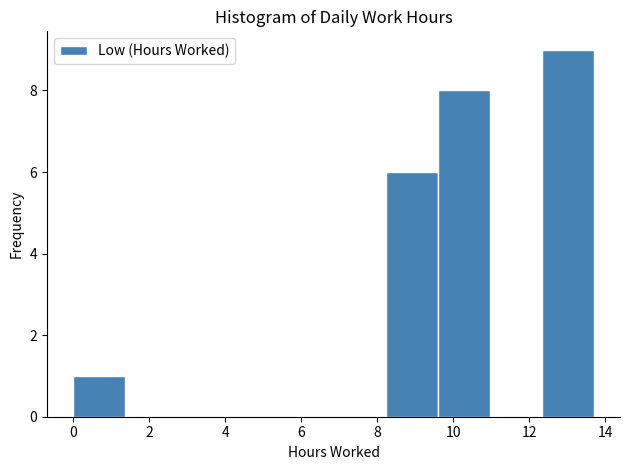

Reading left to right, list every bar in this chart as the range it spans on the x-axis followed by its height. Neither the bar edges nor the heights are printed on the chart, so give them approximately, as read against the axes.

0.0 to 1.4: 1
1.4 to 2.8: 0
2.8 to 4.2: 0
4.2 to 5.4: 0
5.4 to 6.8: 0
6.8 to 8.2: 0
8.2 to 9.6: 6
9.6 to 11.0: 8
11.0 to 12.4: 0
12.4 to 13.8: 9